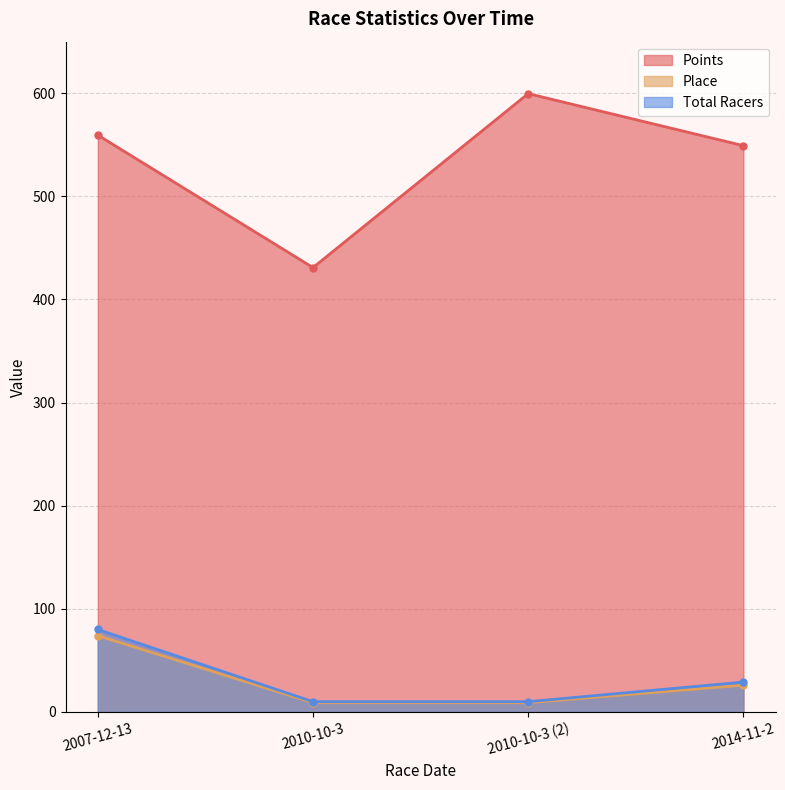

At which category is the sum across all series the highest?

2007-12-13